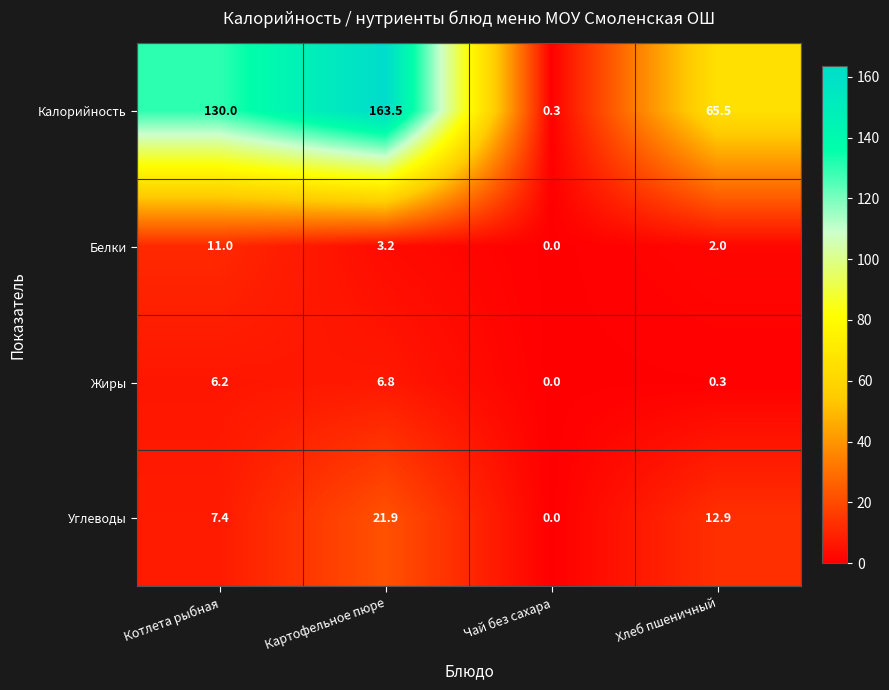

What is the difference between the maximum and minimum values in the Калорийность series?

163.2